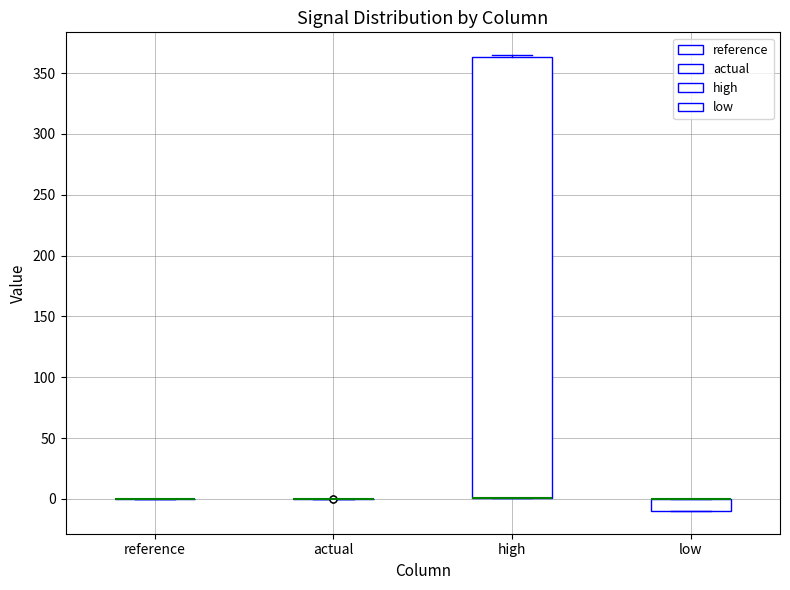

Comparing the boxes themselves (not the whiskers), which one is the tallest?

high